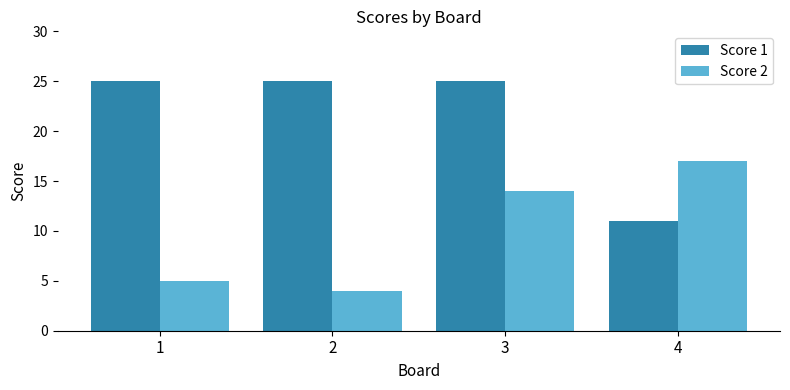

The Score 2 series shows 4 at 2. True or false?

True